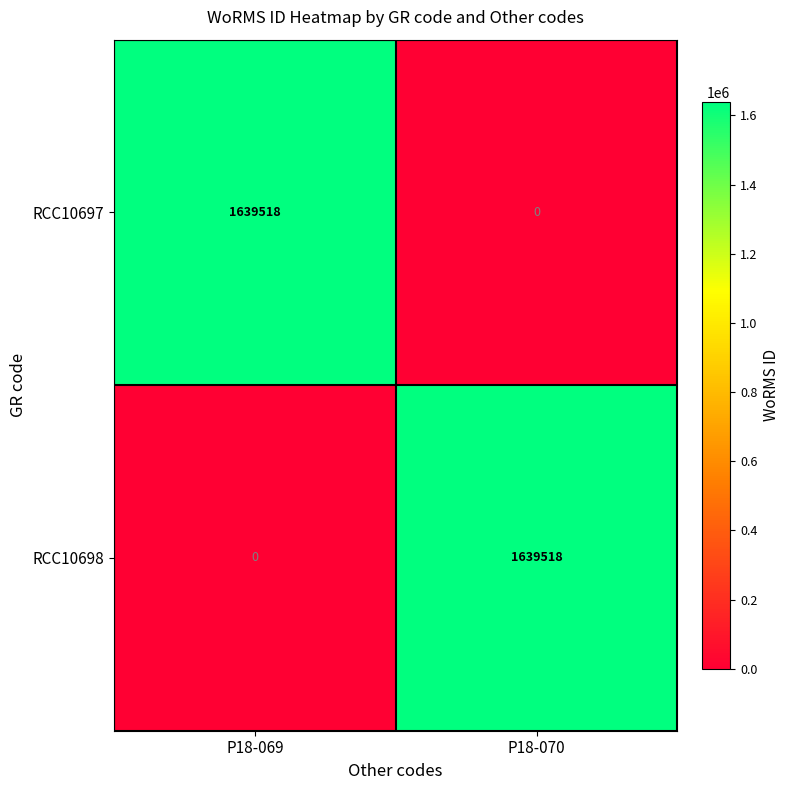

At how many categories does at least one series exceed 877367?

2